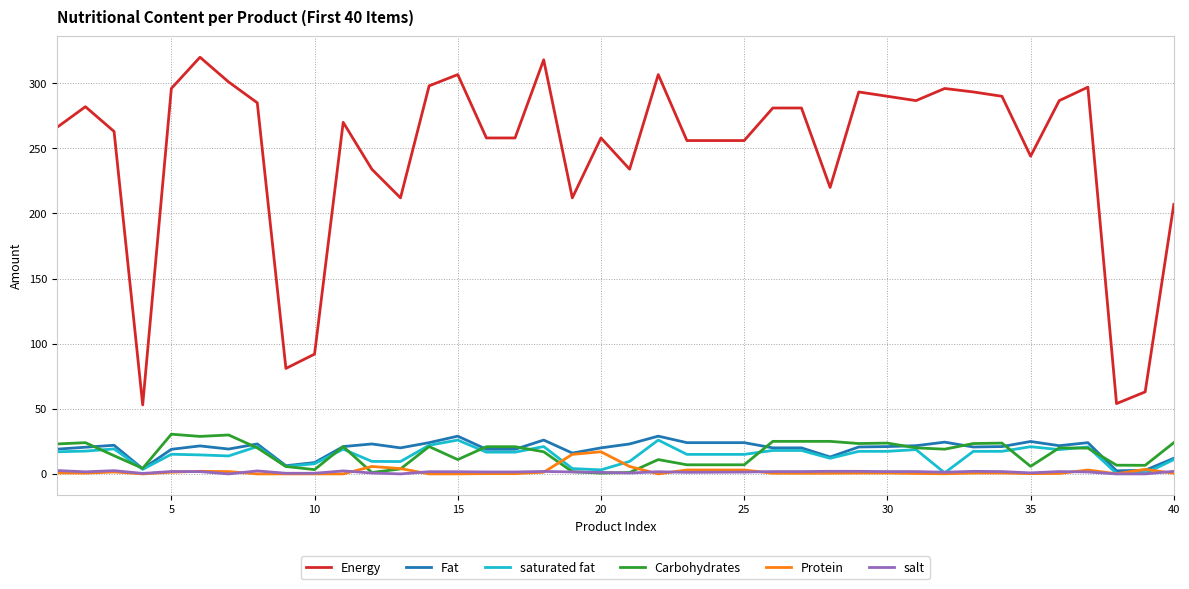

What is the difference between the second highest and second lowest values in the Energy series?

264.0